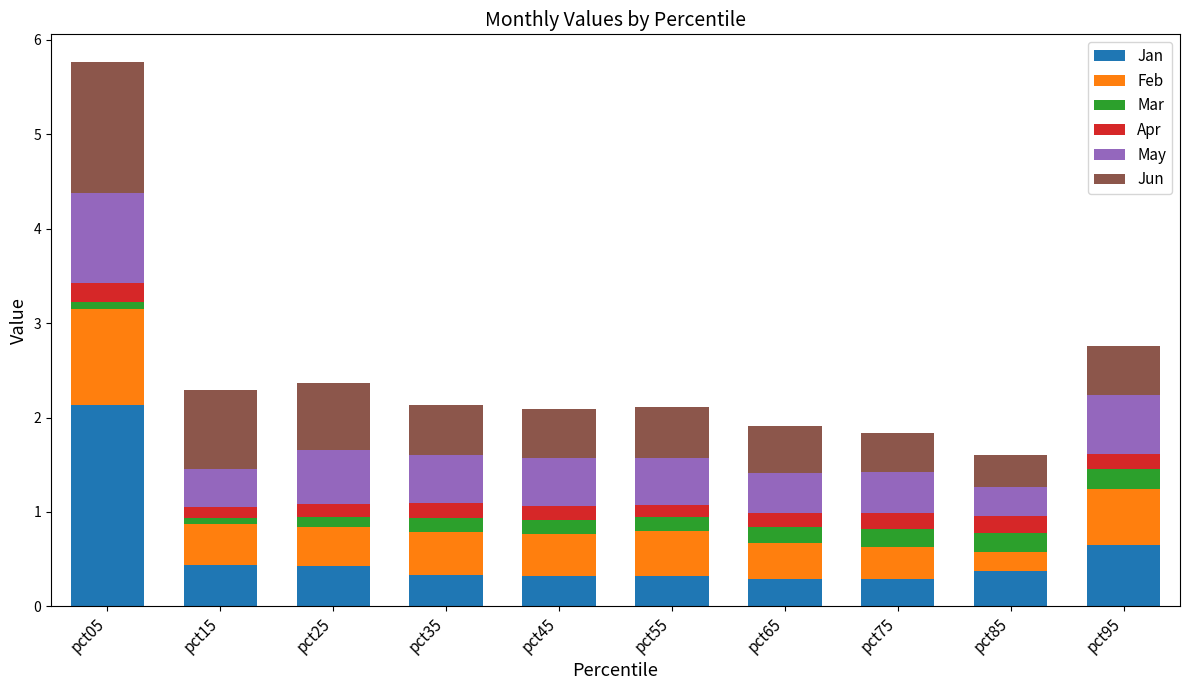

At which label does Jan reach its peak?

pct05